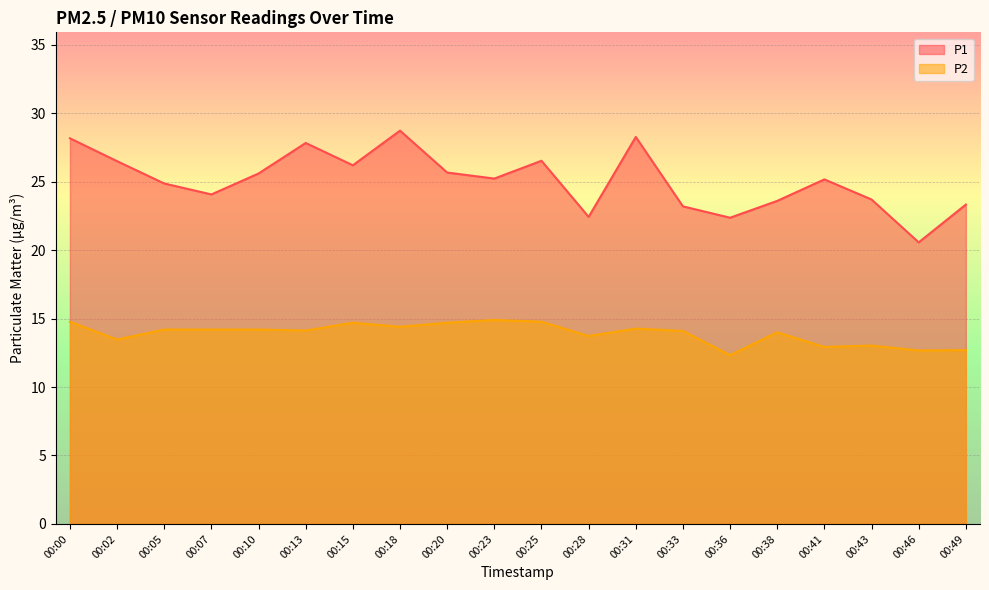

Reading left to right, transcribe all the data shown in this chart.

P1: 28.2	26.5	24.9	24.1	25.6	27.8	26.2	28.7	25.7	25.2	26.5	22.4	28.3	23.2	22.4	23.6	25.2	23.7	20.6	23.3
P2: 14.8	13.5	14.2	14.2	14.2	14.1	14.7	14.4	14.7	14.9	14.8	13.7	14.3	14.1	12.3	14.0	12.9	13.0	12.7	12.7